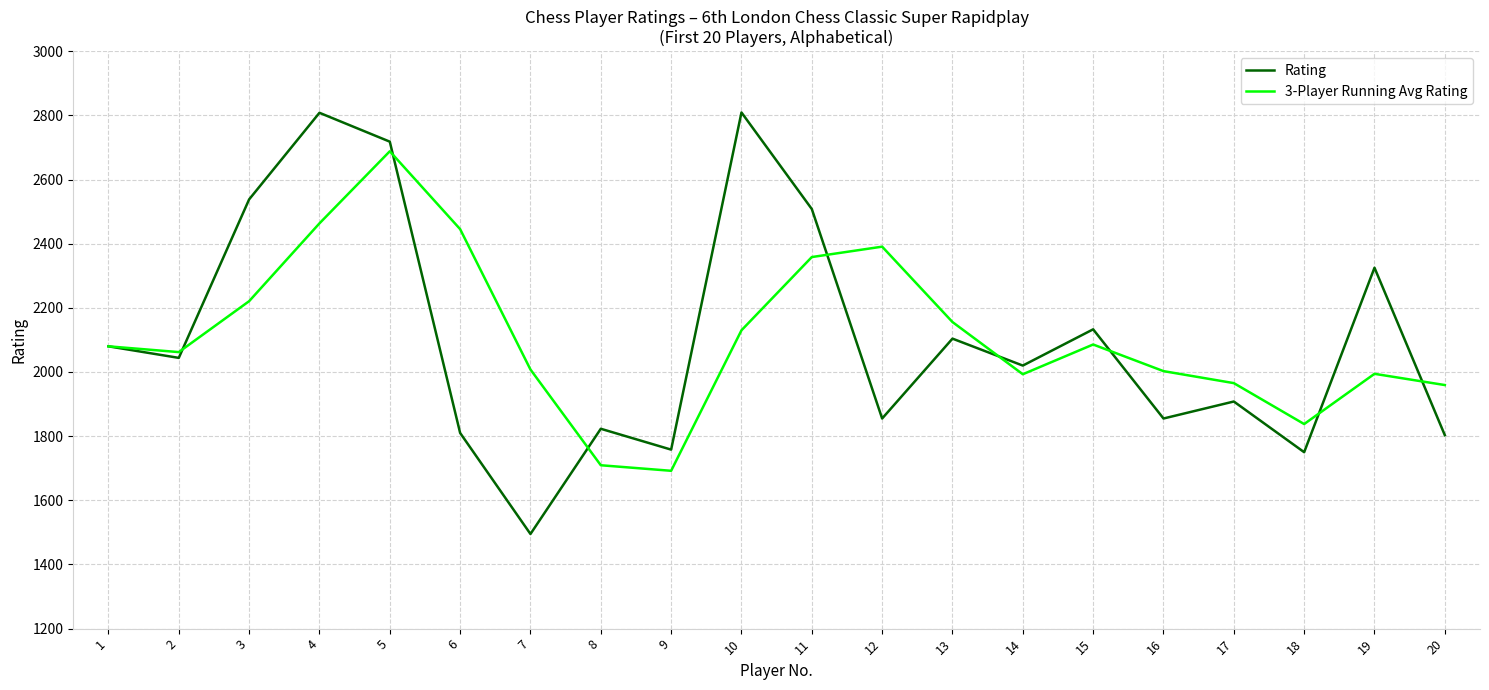

Which category has the lowest value across all series?

7